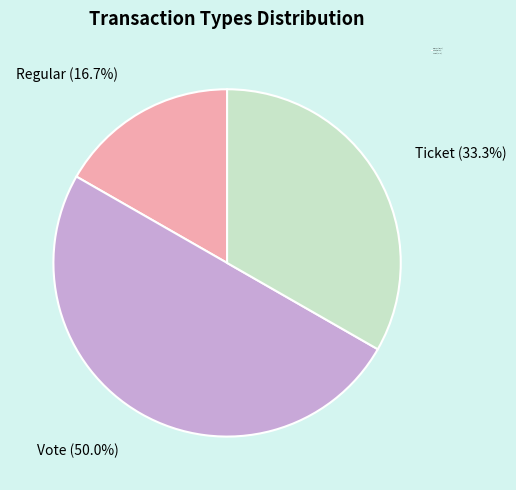

To the nearest percent, what is the average slice percentage?

33%